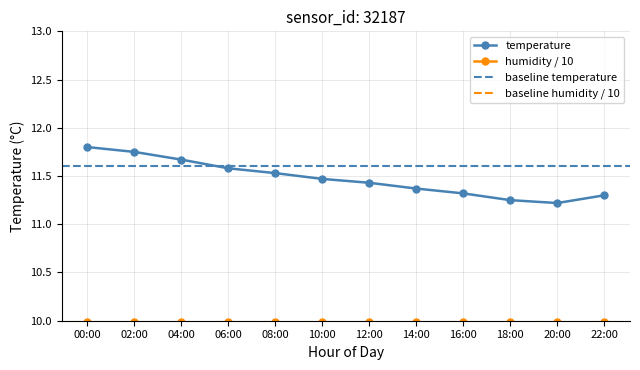

At which label is the value closest to 11?

20:00